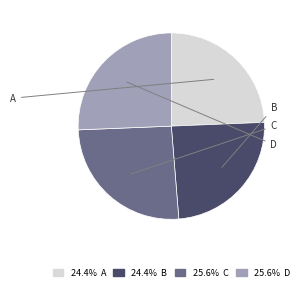

Is C the majority of the pie?

No